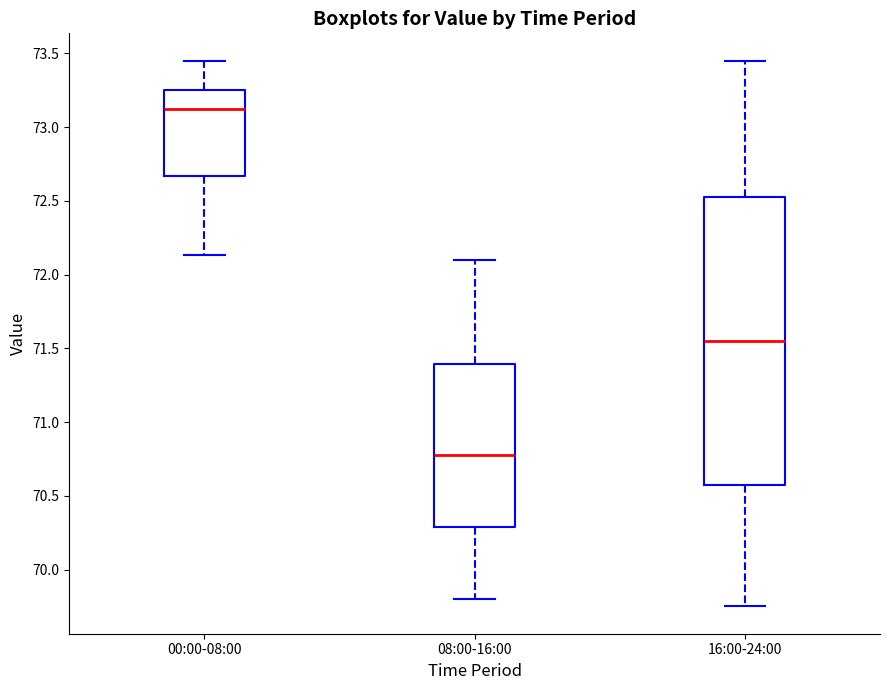

Reading left to right, transcribe this box plot: for each box, give where its median line is, the range the box spans, and where its two whiskers end, as read against the y-axis. The values are not printed on the chart, so give them approximately, as read against the axis.

00:00-08:00: median 73.10, box 72.65 to 73.25, whiskers 72.15 to 73.45
08:00-16:00: median 70.80, box 70.30 to 71.40, whiskers 69.80 to 72.10
16:00-24:00: median 71.55, box 70.60 to 72.55, whiskers 69.75 to 73.45